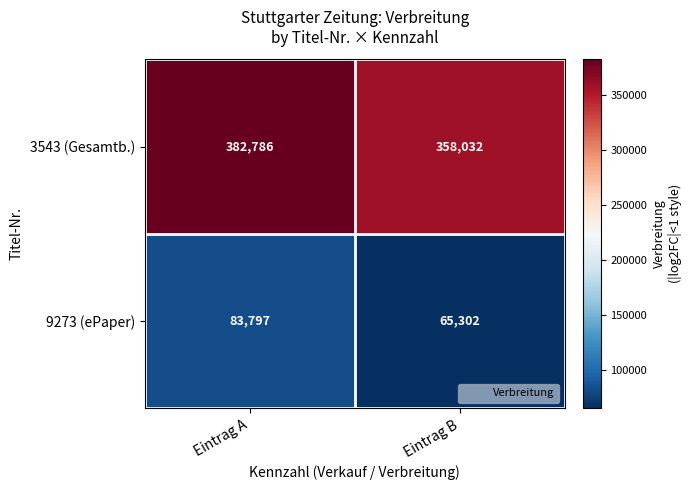

What is the maximum value shown in the chart?

382786